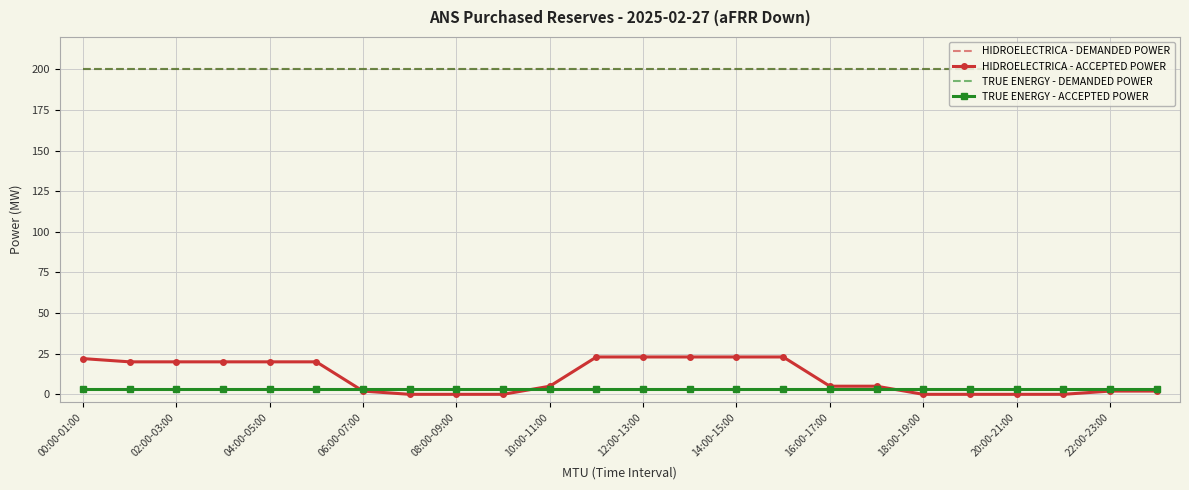

Where is HIDROELECTRICA - DEMANDED POWER nearest to the value 200?

00:00-01:00